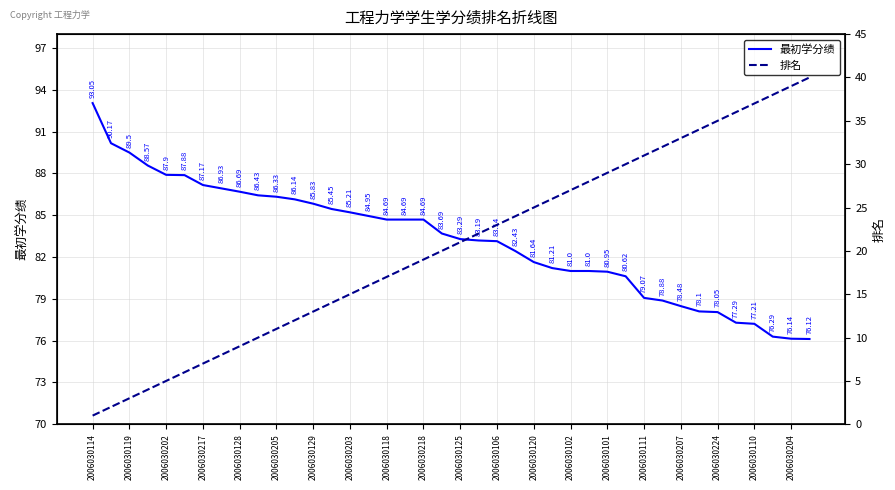

Which label corresponds to the smallest value in the chart?

2006030114